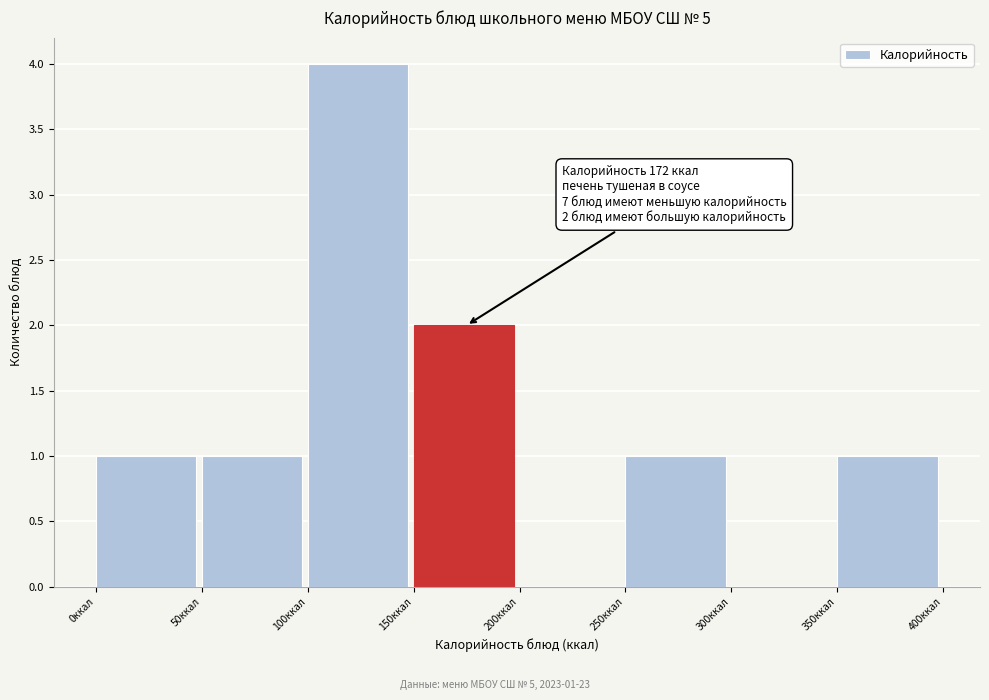

Which range on the x-axis has the tallest bar?

100 to 150